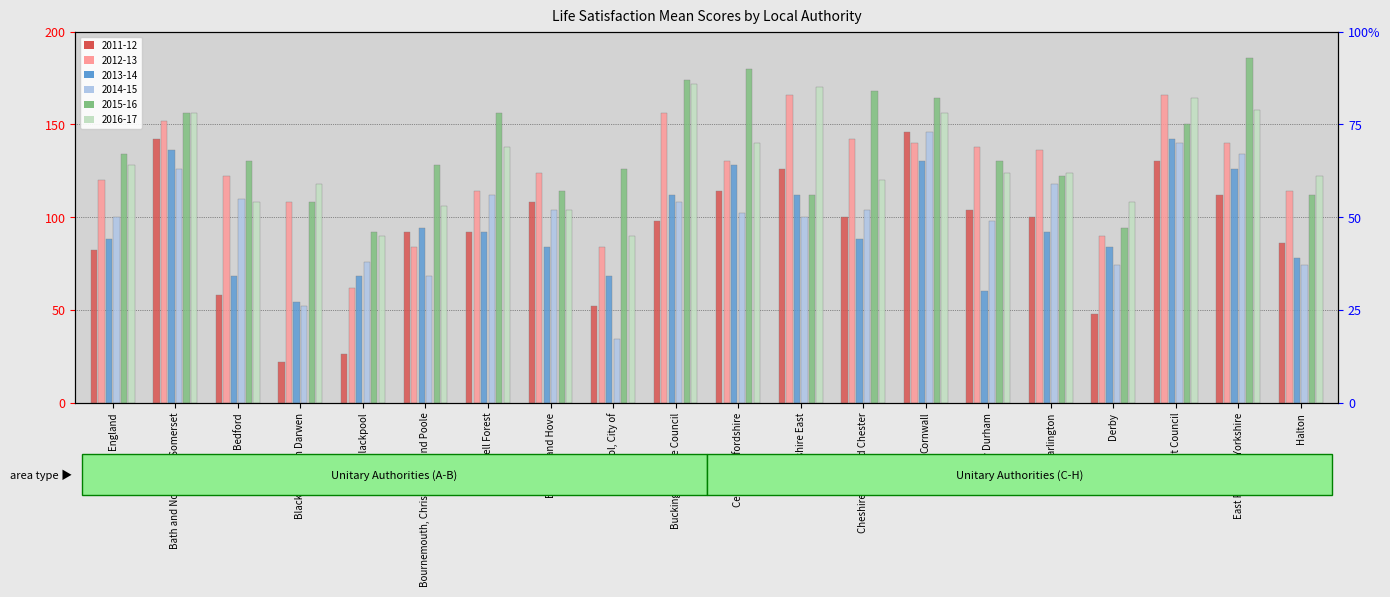

Between Bristol, City of and Dorset Council, which series saw the biggest shift?

April 2013 to March 2014